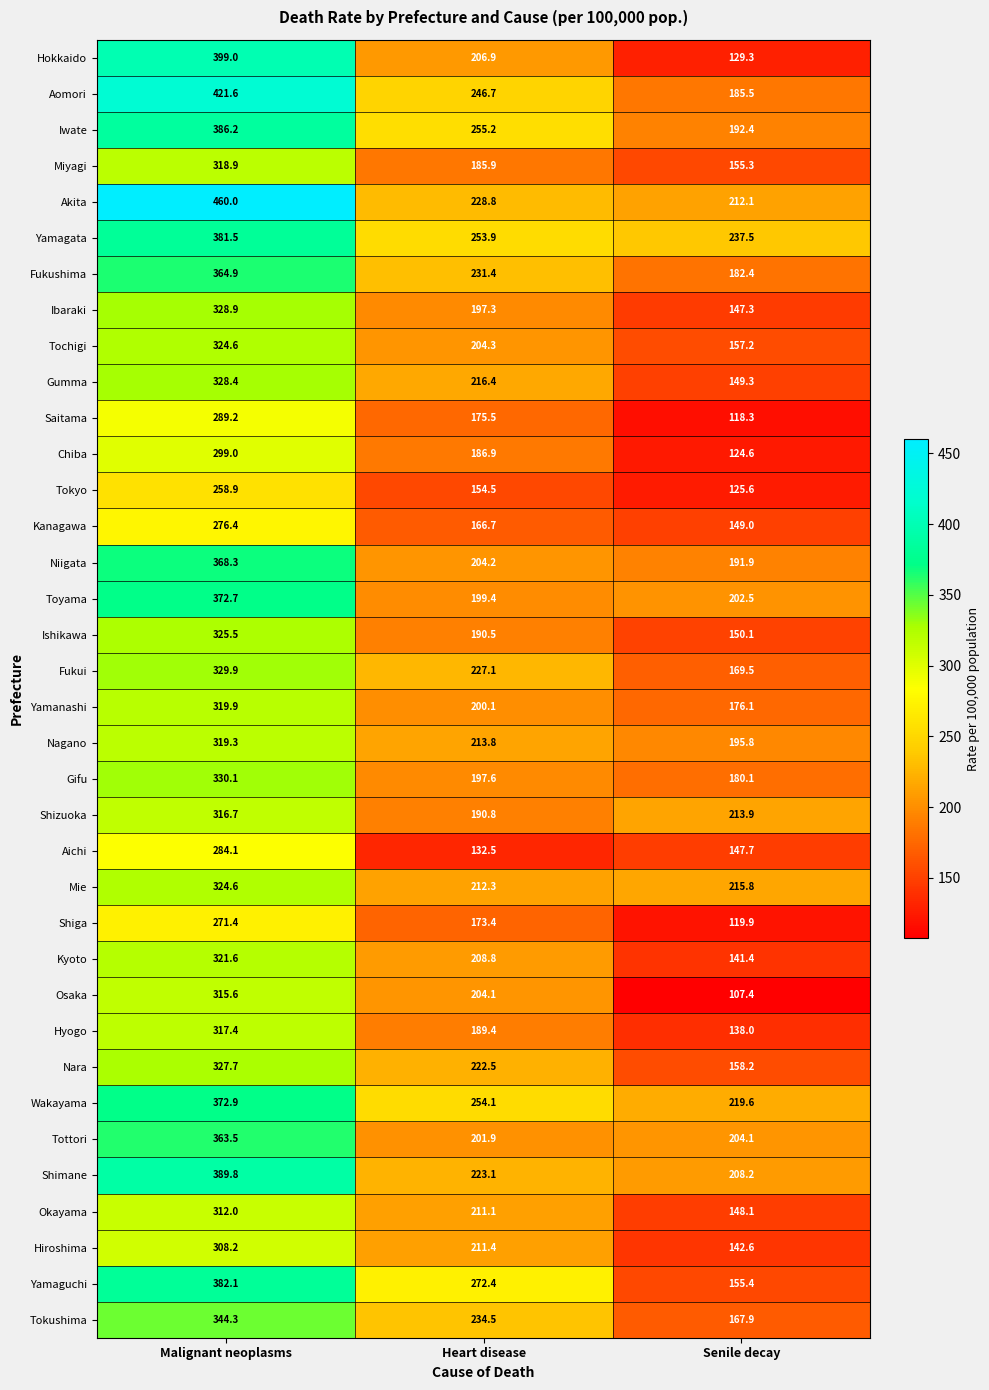

What is the difference between the highest and lowest values at Senile decay?

130.1